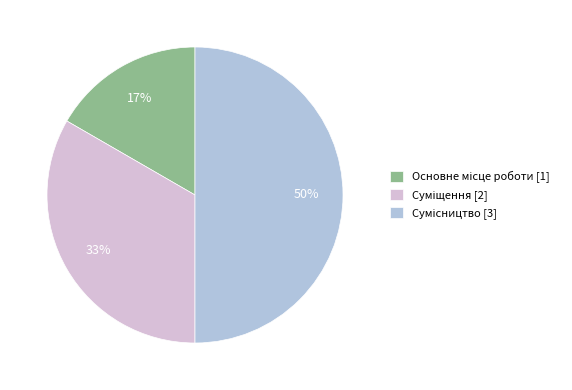

Count the number of slices in the pie.

3